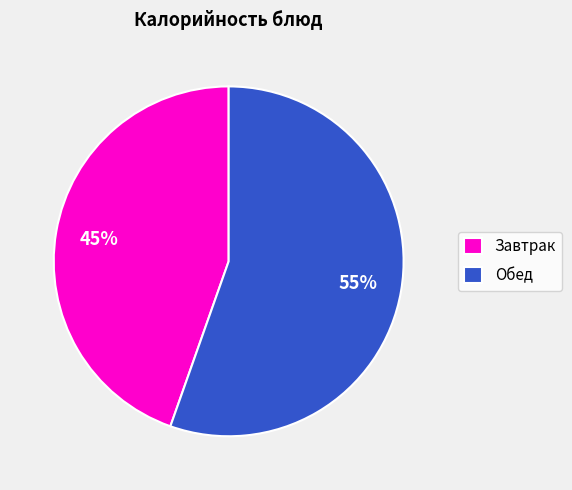

To the nearest percent, what is the combined percentage of Обед and Завтрак?

100%